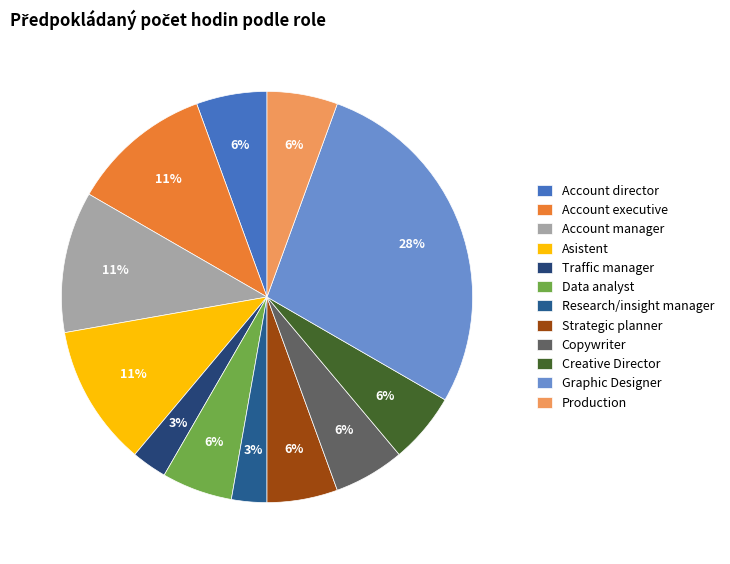

True or false: Graphic Designer accounts for 28% of the total.

True